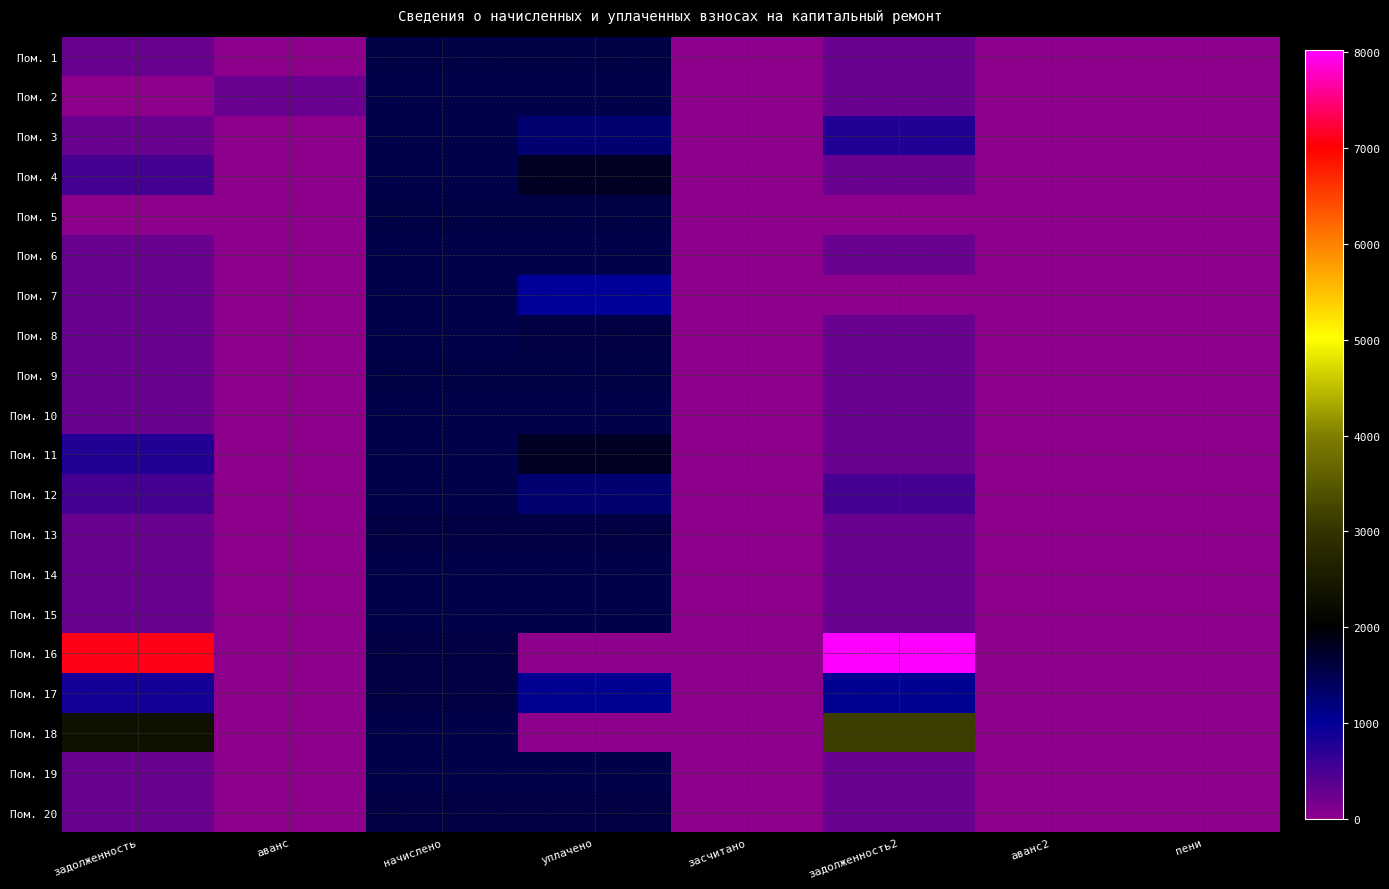

Which category has the lowest value across all series?

аванс